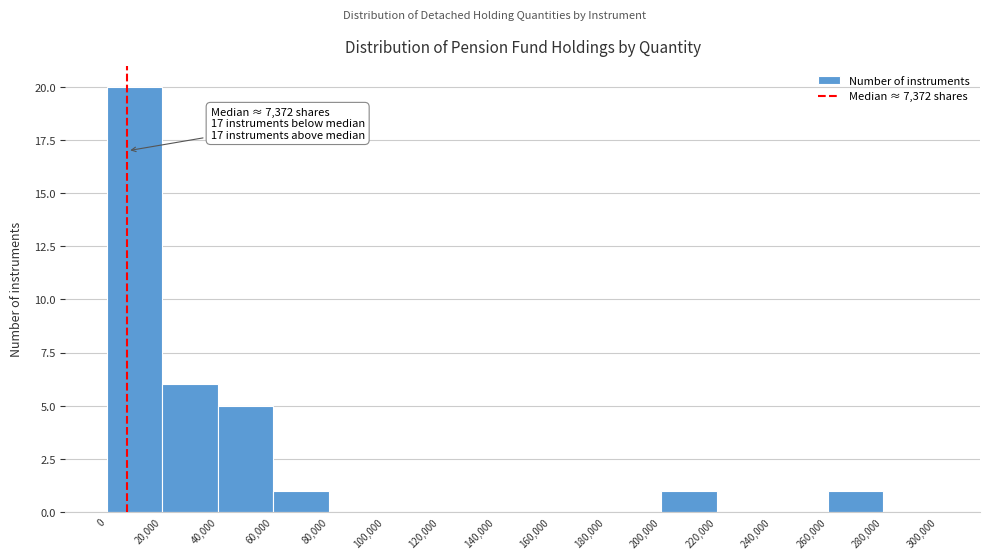

Which range on the x-axis has the tallest bar?

0 to 20,000